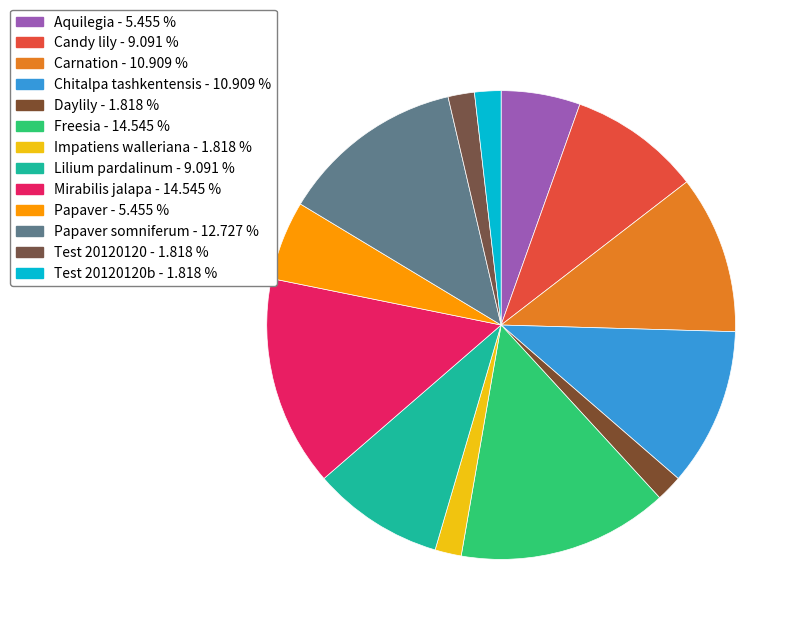

To the nearest percent, what is the average slice percentage?

8%